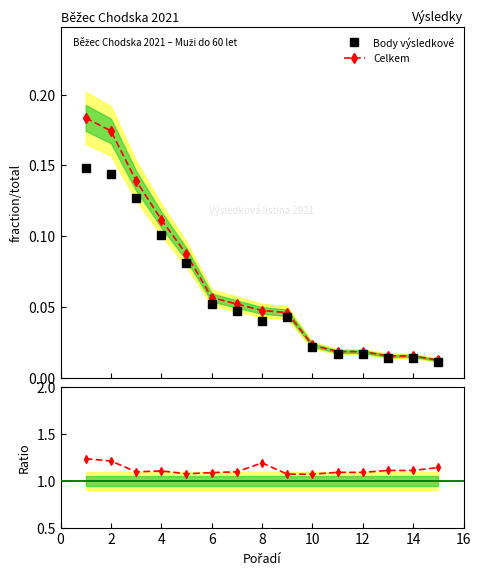

What is the difference between the second highest and minimum values in the Ratio Celkem/Výsl. series?

0.1